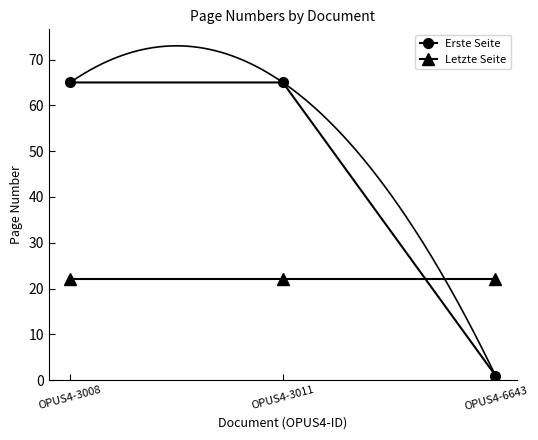

At which category is the sum across all series the highest?

OPUS4-3008